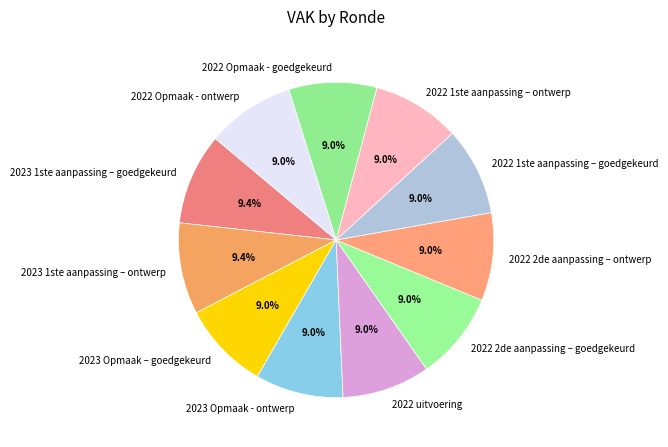

What is the ratio of the value at 2023 Opmaak – goedgekeurd to the value at 2022 2de aanpassing – goedgekeurd?

1.0